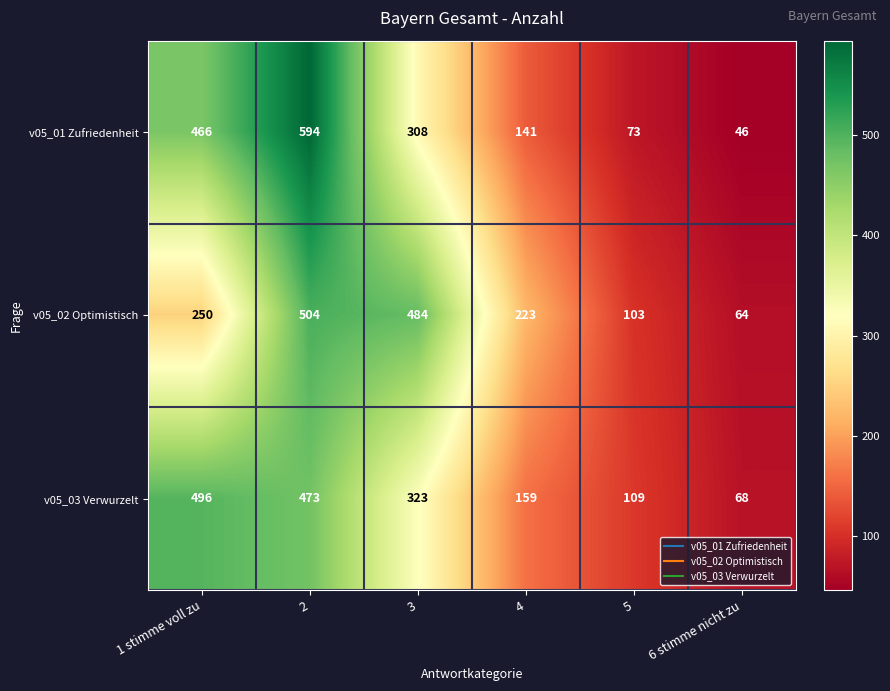

How many data points does each series have?

6